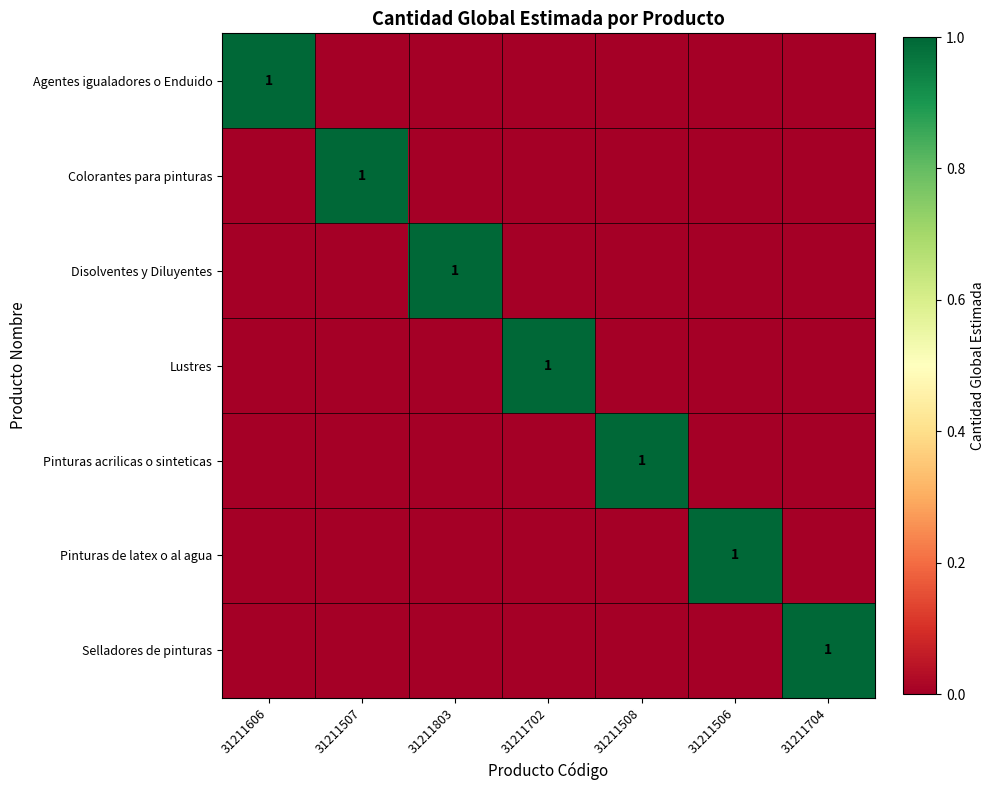

The value of Colorantes para pinturas at 31211507 is 2. True or false?

False